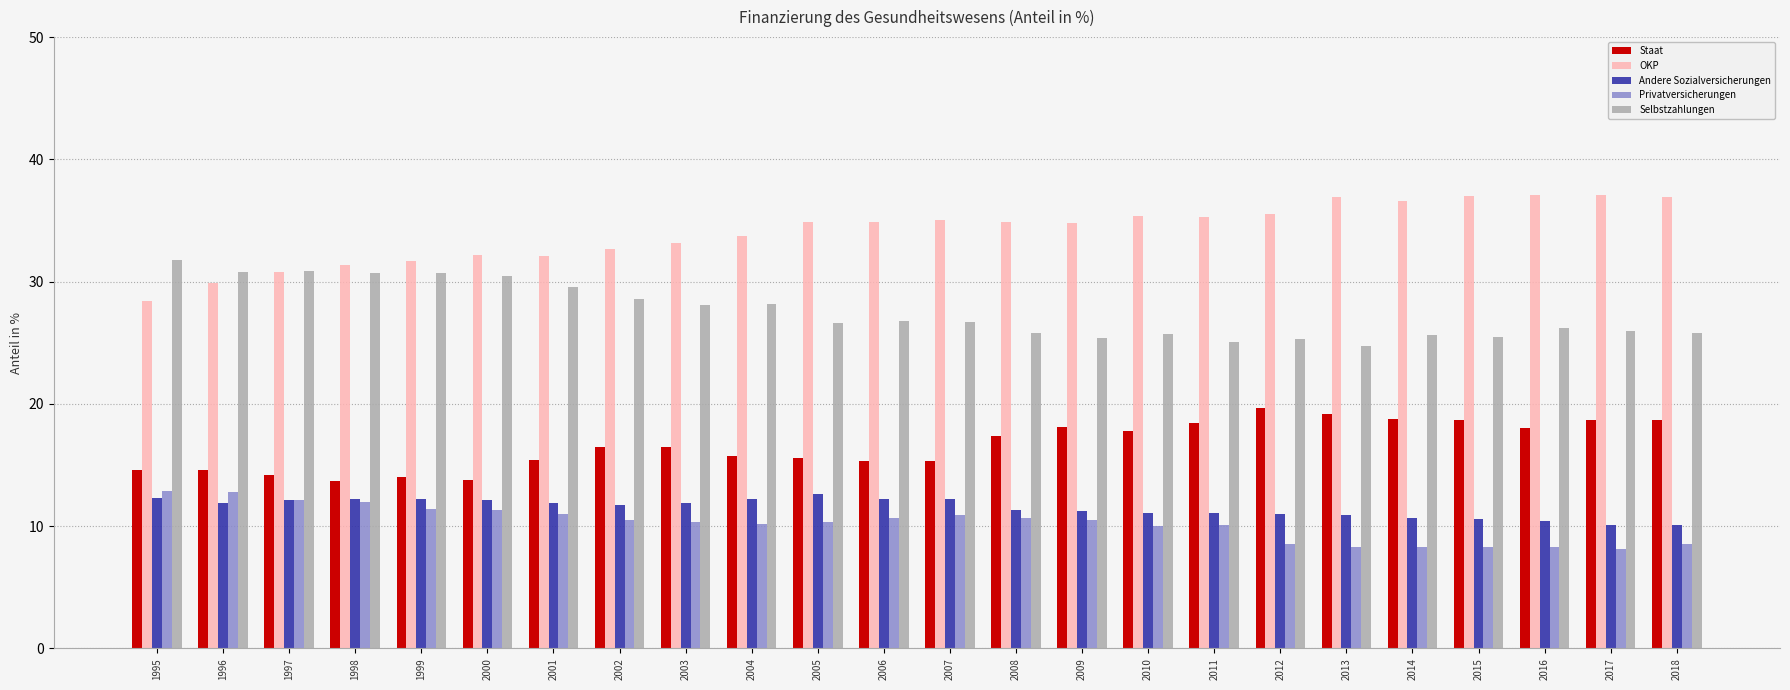

How many series are shown in this chart?

5